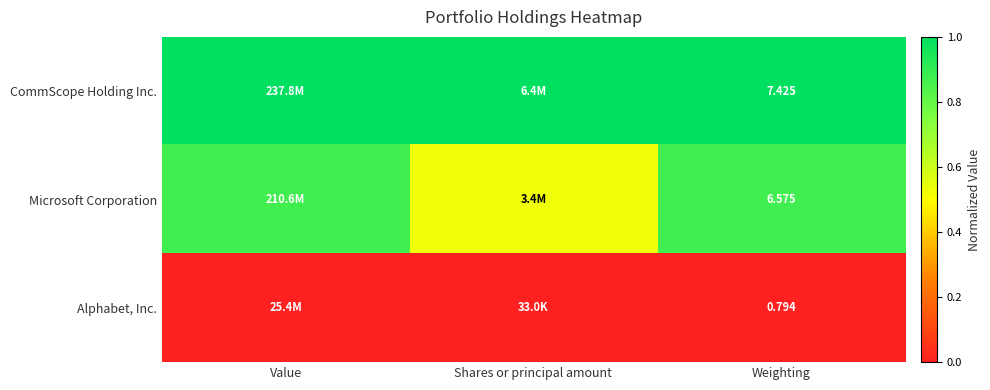

How many distinct data groups are displayed?

3